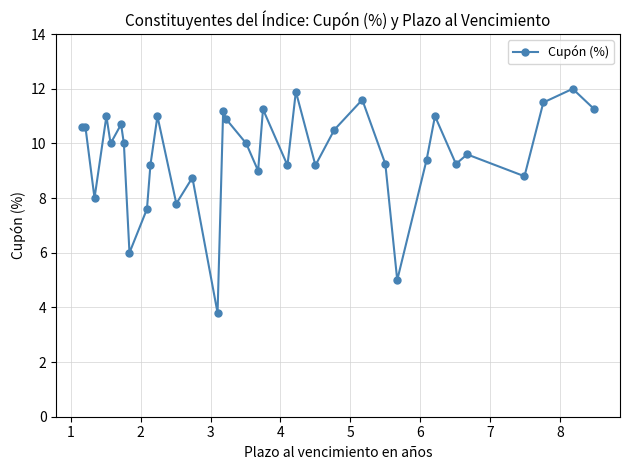

How many interior local valleys (lower than both neighbors) does the data have?

11